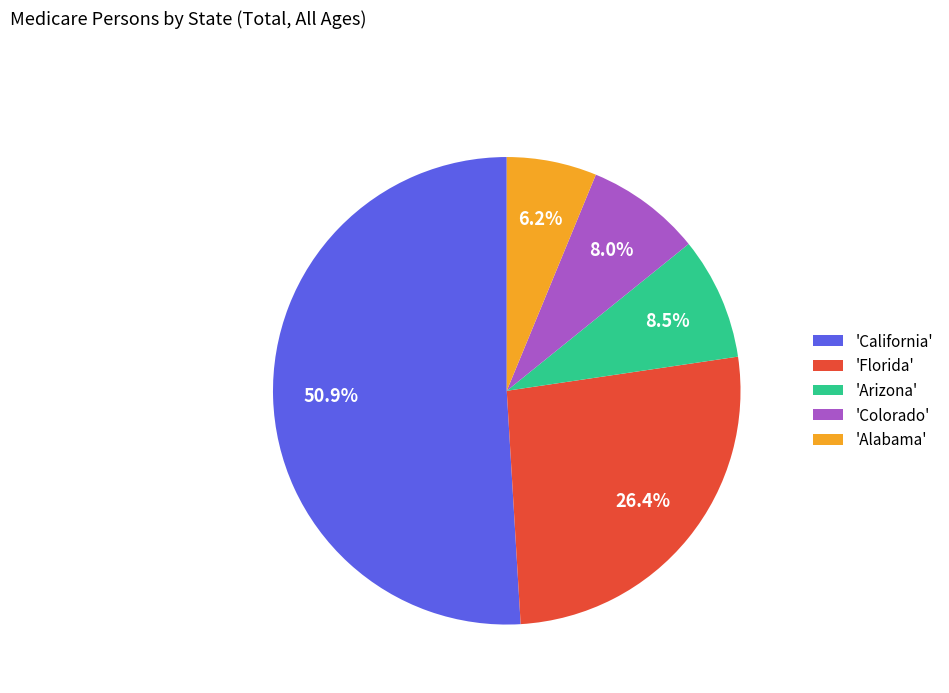

How many slices are in this pie chart?

5